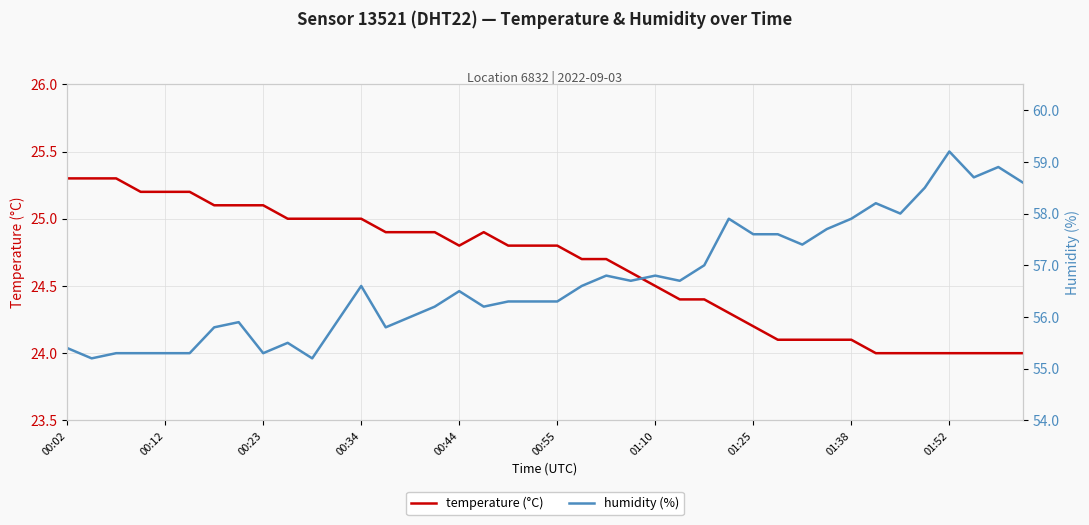

What is the difference between the maximum and minimum values in the temperature (°C) series?

1.3